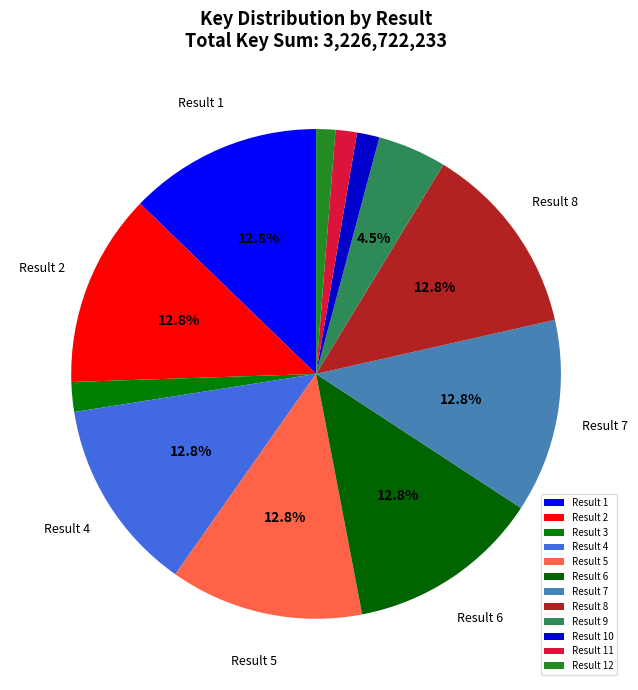

Combined, do Result 1 and Result 4 account for over 50%?

No